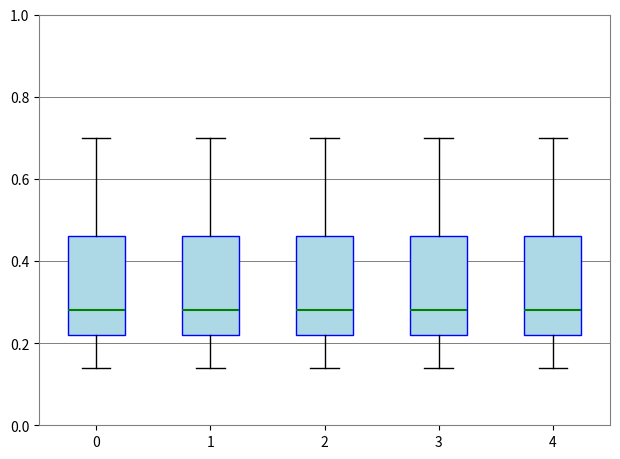

Reading left to right, transcribe this box plot: for each box, give where its median line is, the range the box spans, and where its two whiskers end, as read against the y-axis. The values are not printed on the chart, so give them approximately, as read against the axis.

0: median 0.28, box 0.22 to 0.46, whiskers 0.14 to 0.70
1: median 0.28, box 0.22 to 0.46, whiskers 0.14 to 0.70
2: median 0.28, box 0.22 to 0.46, whiskers 0.14 to 0.70
3: median 0.28, box 0.22 to 0.46, whiskers 0.14 to 0.70
4: median 0.28, box 0.22 to 0.46, whiskers 0.14 to 0.70